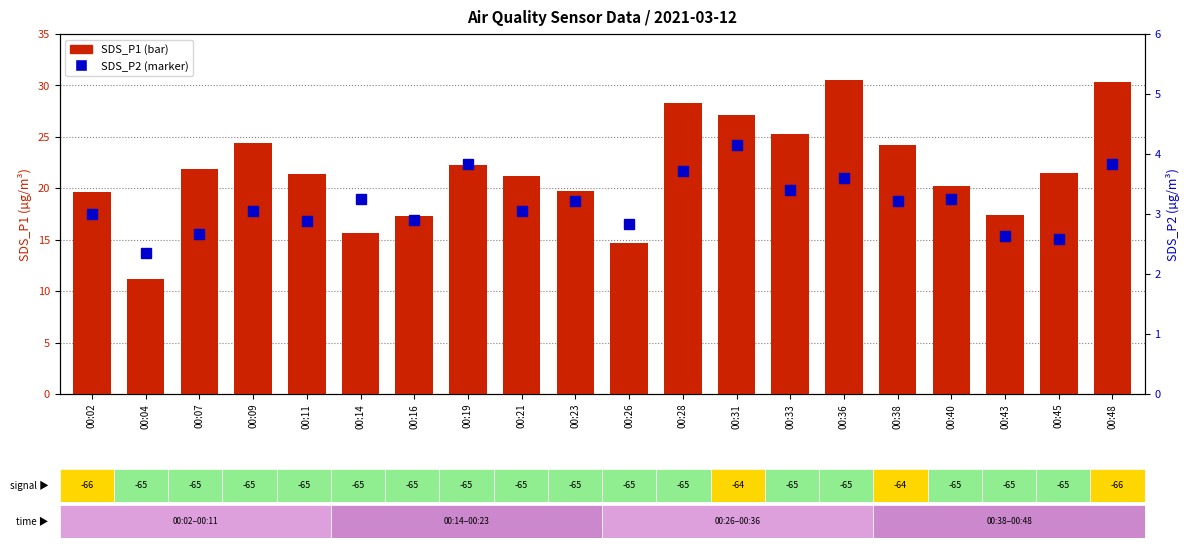

What is the lowest value of the SDS_P2 series?

2.4